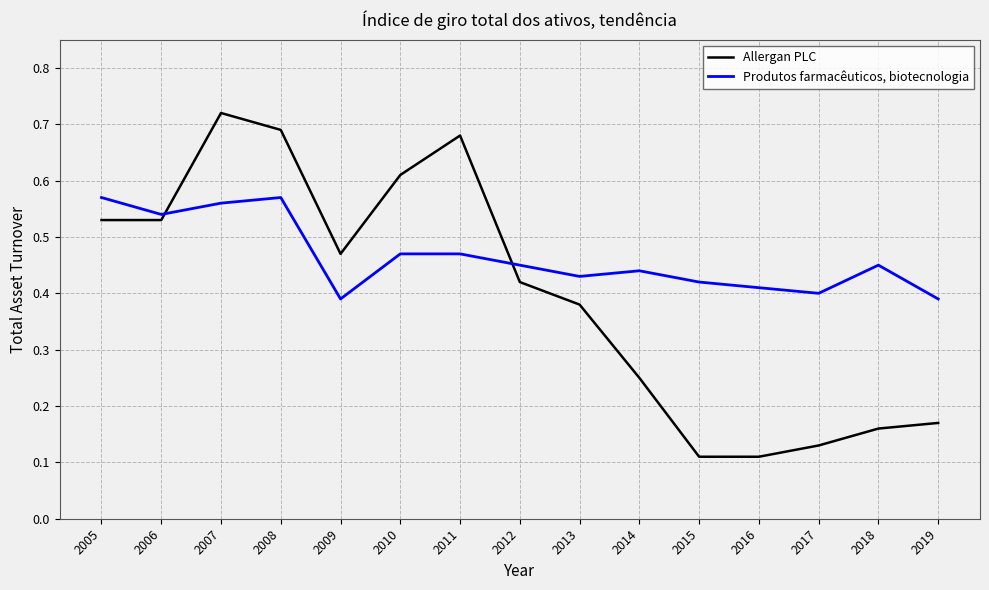

After their last crossing, which series has the higher values: Allergan PLC or Produtos farmacêuticos, biotecnologia?

Produtos farmacêuticos, biotecnologia